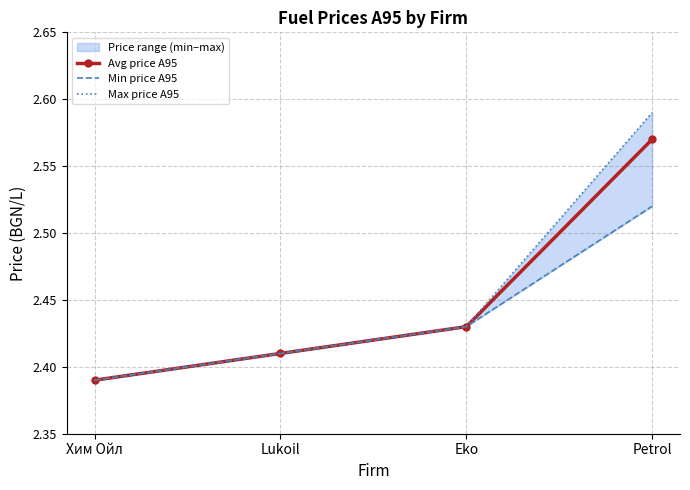

What is the value of the Min price A95 point at the 3rd from the left?

2.4